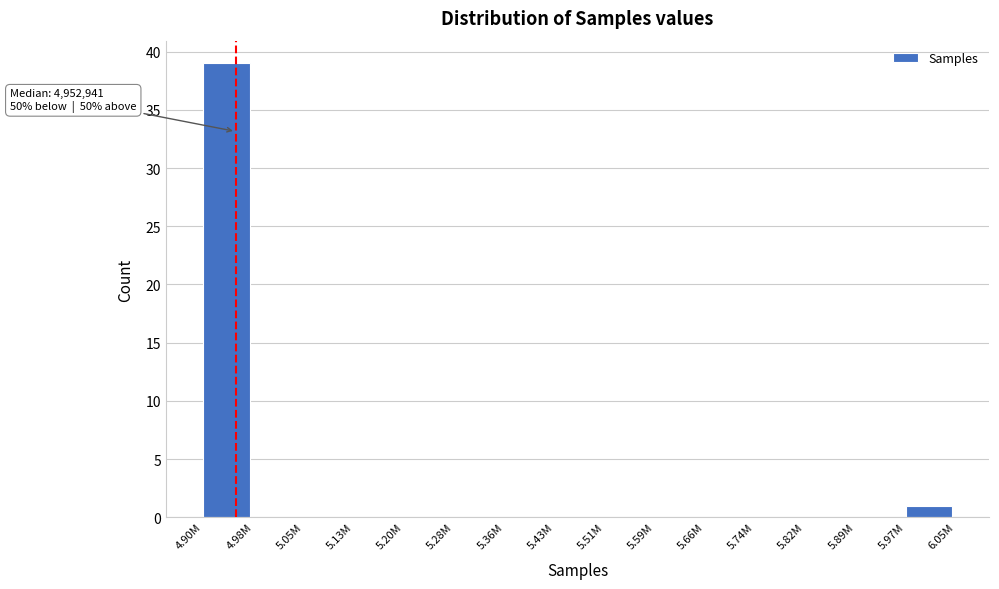

Reading left to right, what are all the values shown in this chart?

4.90M=39	4.98M=0	5.05M=0	5.13M=0	5.20M=0	5.28M=0	5.36M=0	5.43M=0	5.51M=0	5.59M=0	5.66M=0	5.74M=0	5.82M=0	5.89M=0	5.97M=1